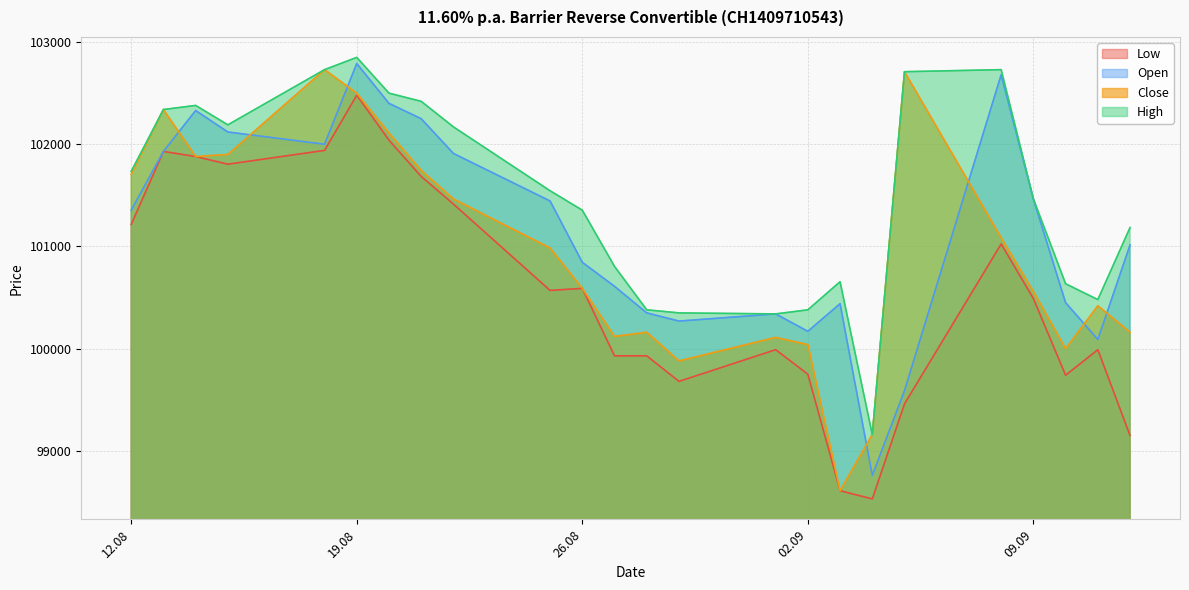

True or false: High and Low cross at least once.

False